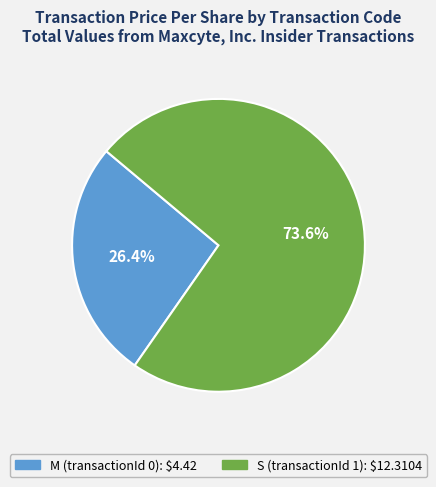

To the nearest percent, what percentage of the pie is S (transactionId 1)?

74%